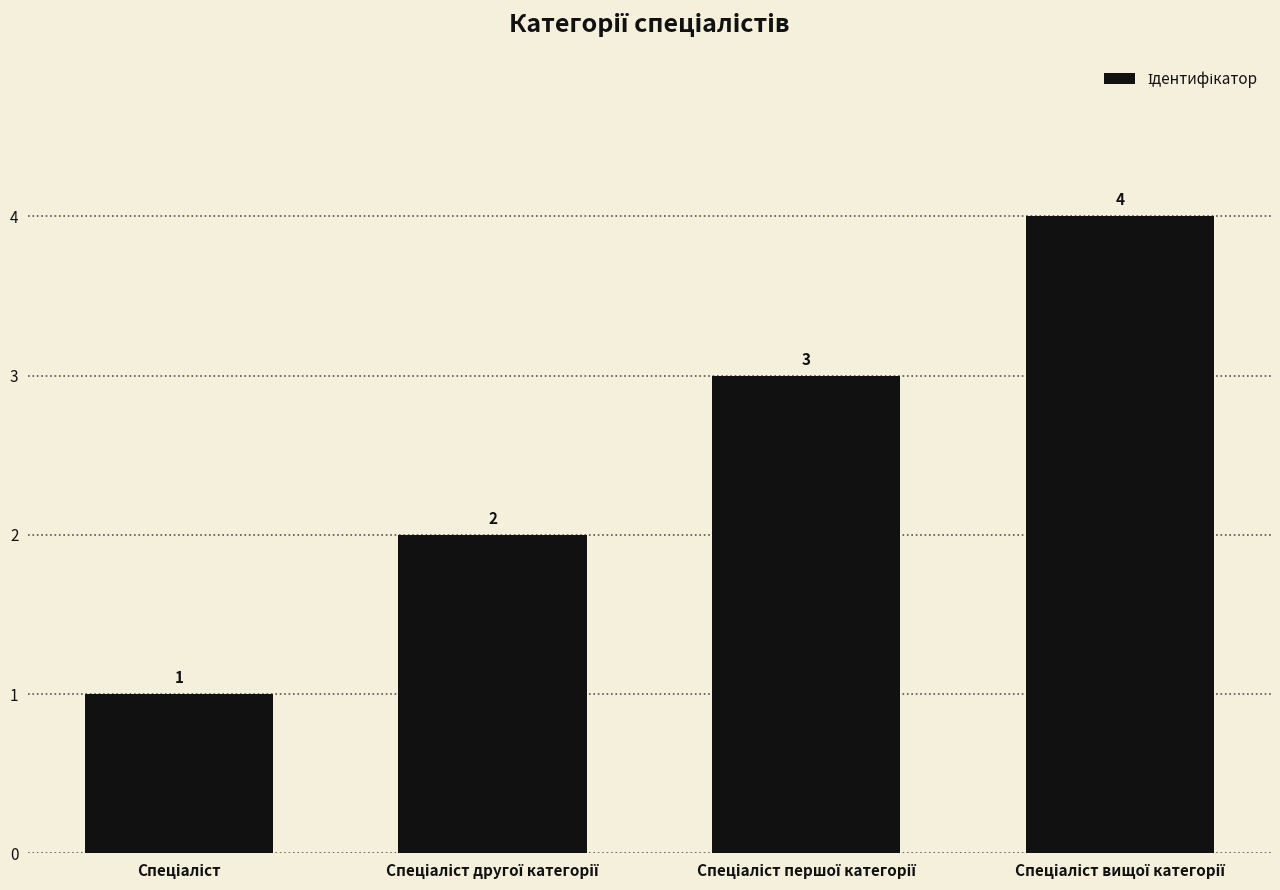

Count the values in the range 2 to 4.

3